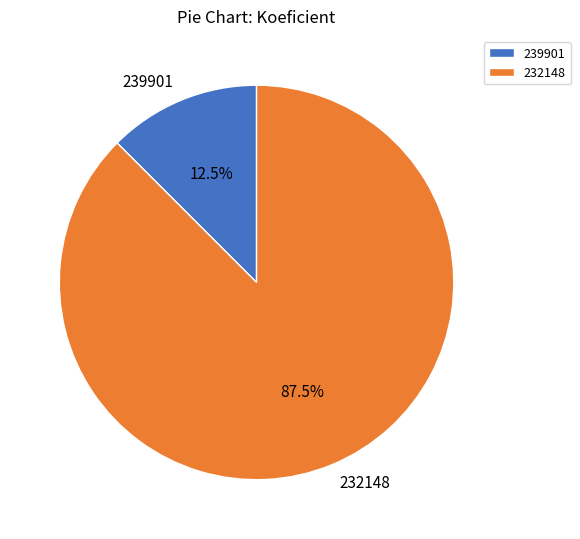

Which slice is the largest?

232148